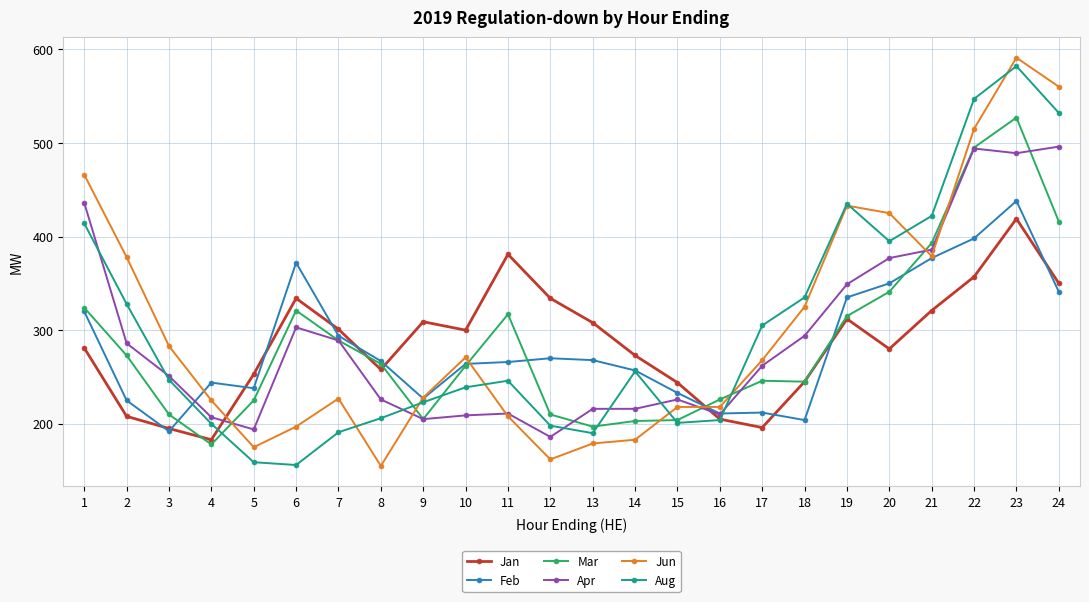

What is the maximum value for Apr?

496